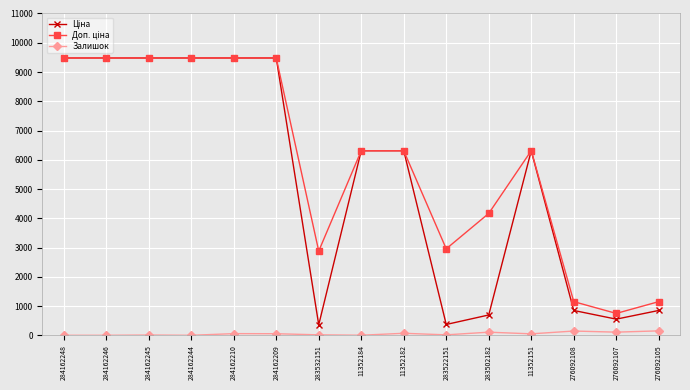

Is it true that Залишок equals 0.0 at 284162246?

True